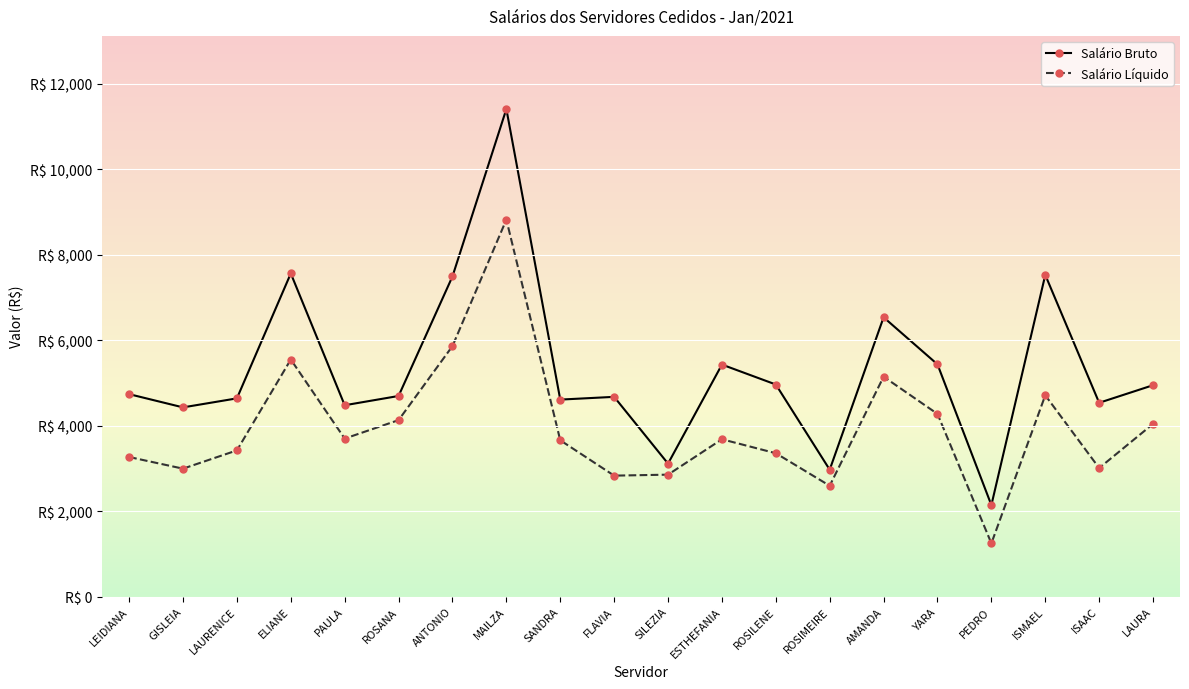

Which has a higher value, MAILZA or ROSIMEIRE?

MAILZA